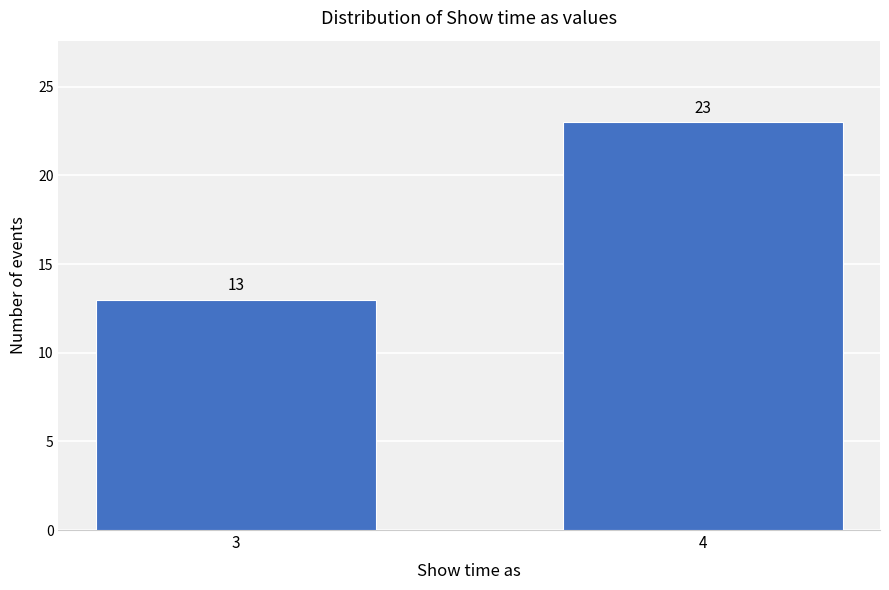

Reading left to right, transcribe all the data shown in this chart.

13	23